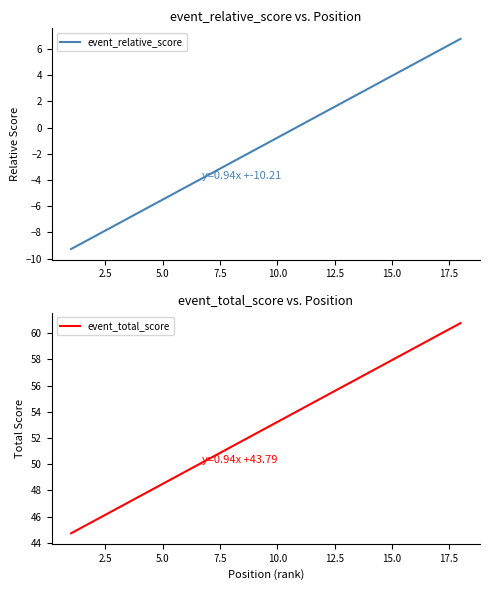

How many lines are shown in the chart?

2